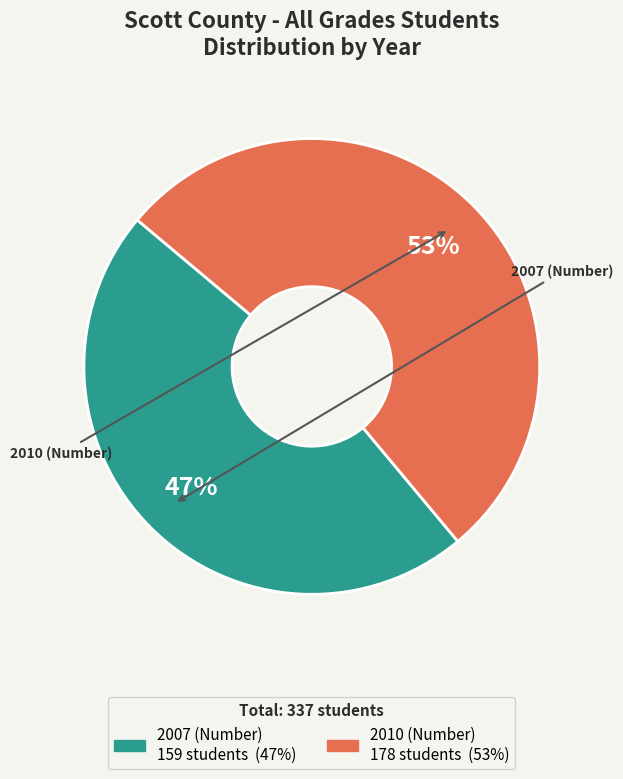

Is the sum of 2007 (Number) and 2010 (Number) greater than half?

Yes